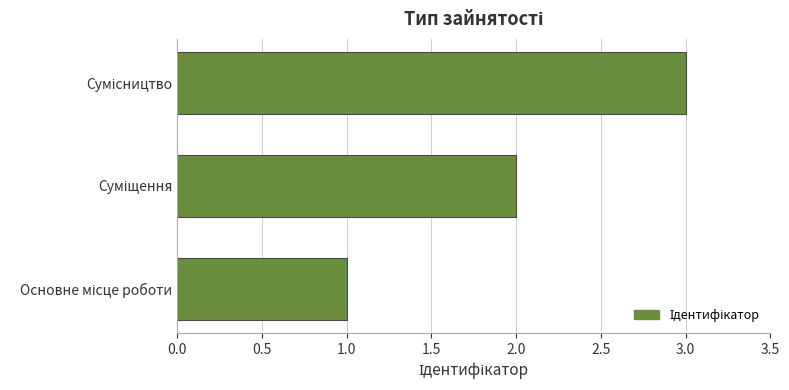

What is the sum of all values?

6